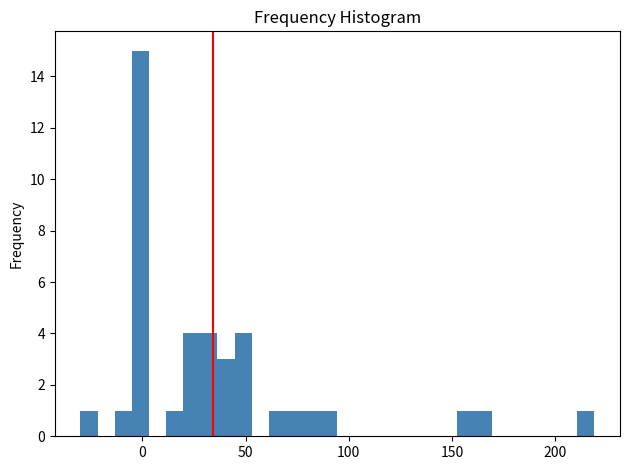

Around what value on the x-axis is the tallest bar? Give the approximate position of its centre, as read against the axis.

0